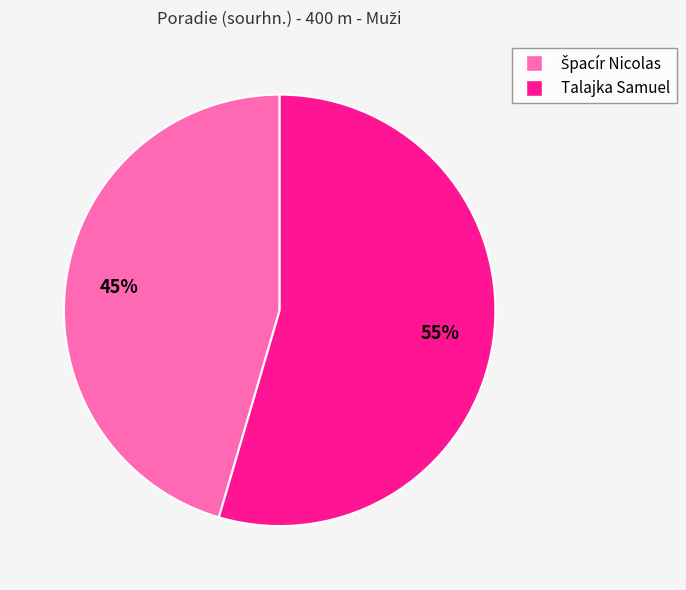

To the nearest percent, what is the average slice percentage?

50%